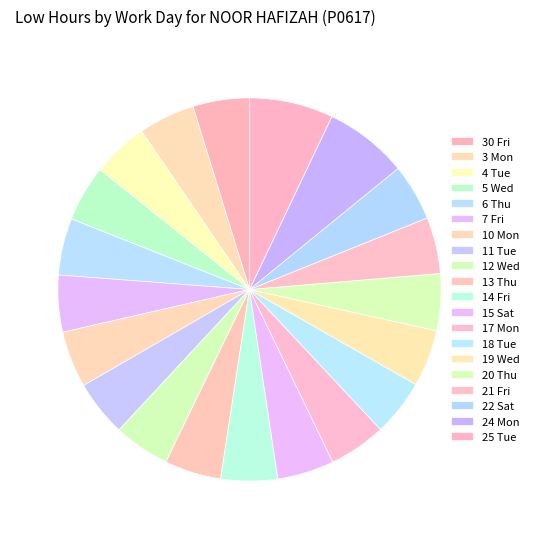

Is it true that 30 Fri is 1% of the pie?

False